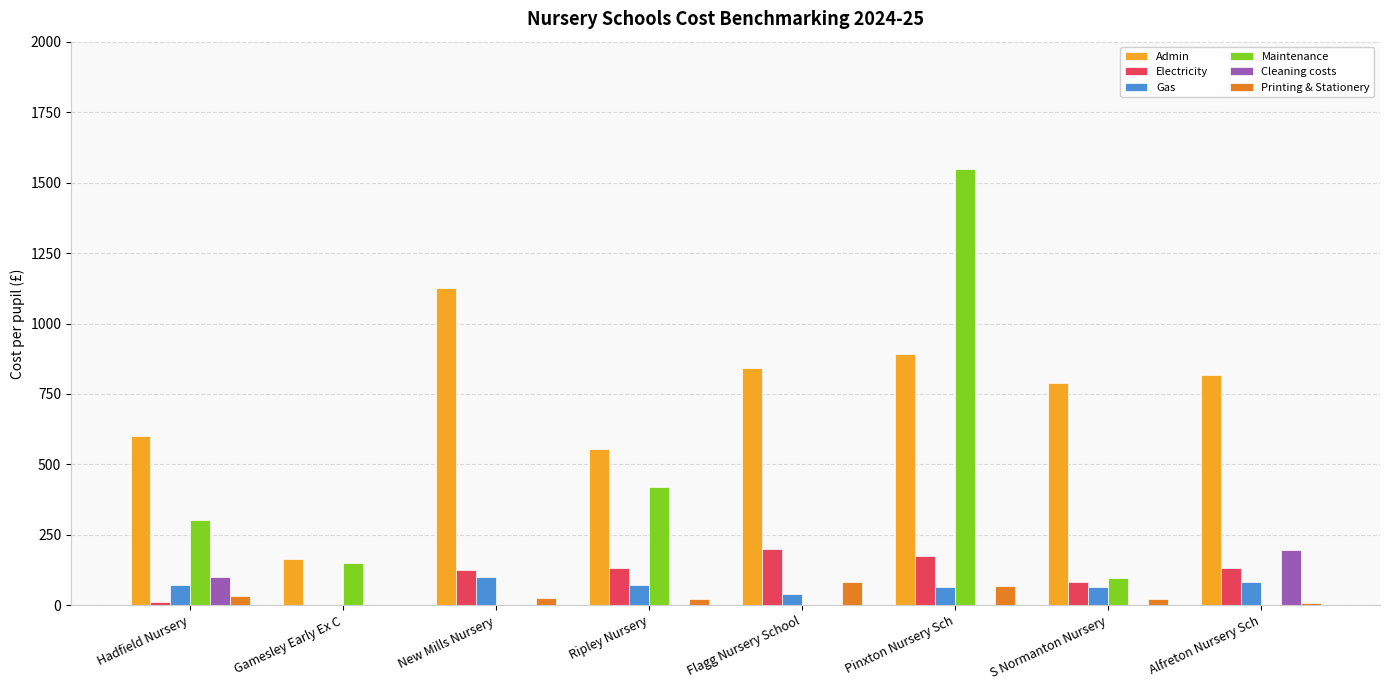

What is the approximate value of Electricity at Pinxton Nursery Sch?

176.0